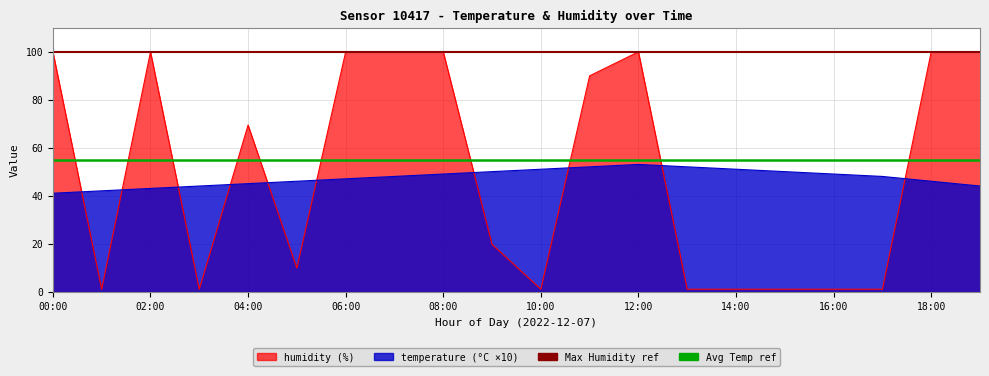

What is the sum of the Max Humidity (100%) values at 02:00 and 00:00?

200